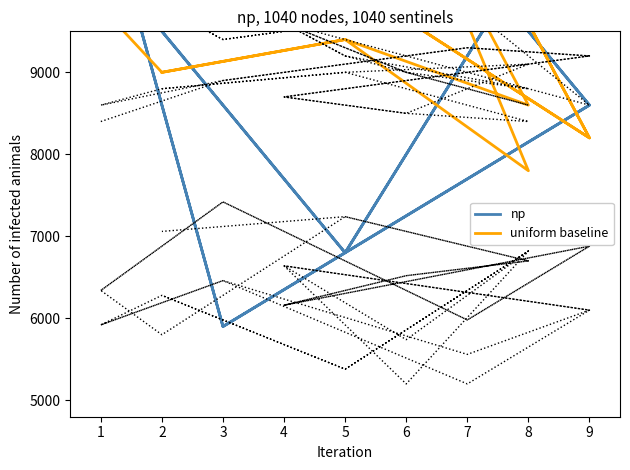

How many values in the np series are below 9500?

8